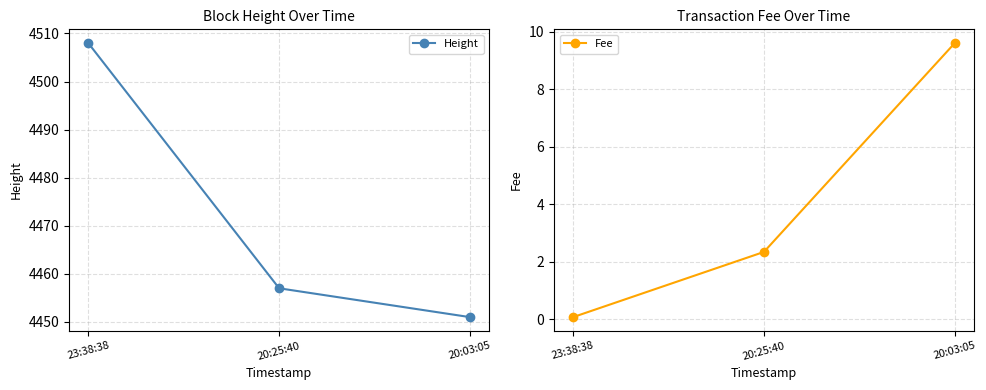

Which series has the largest total across all categories?

Height